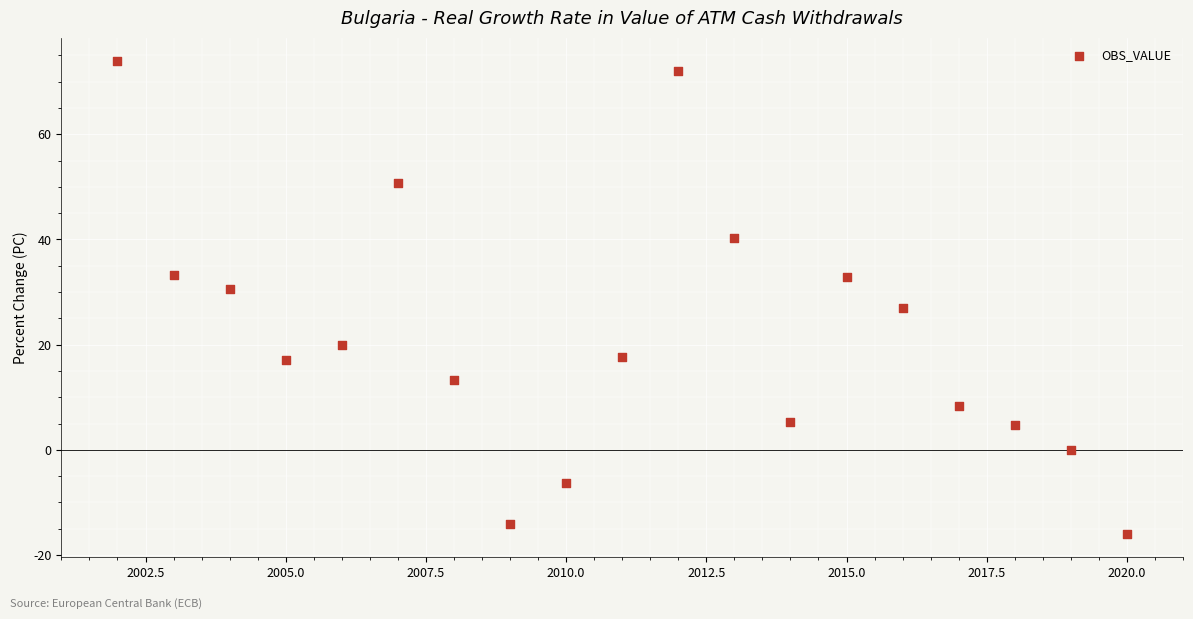

What is the range of Y values (max minus min)?

89.8